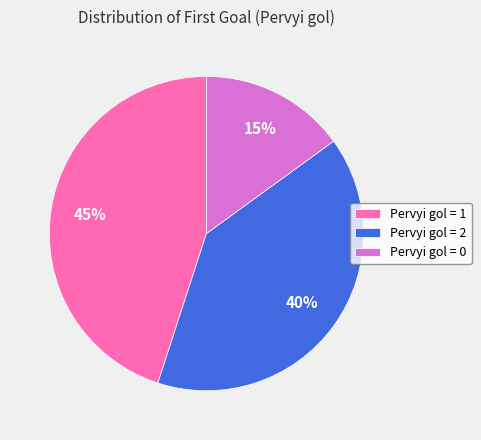

How many segments does this pie chart have?

3